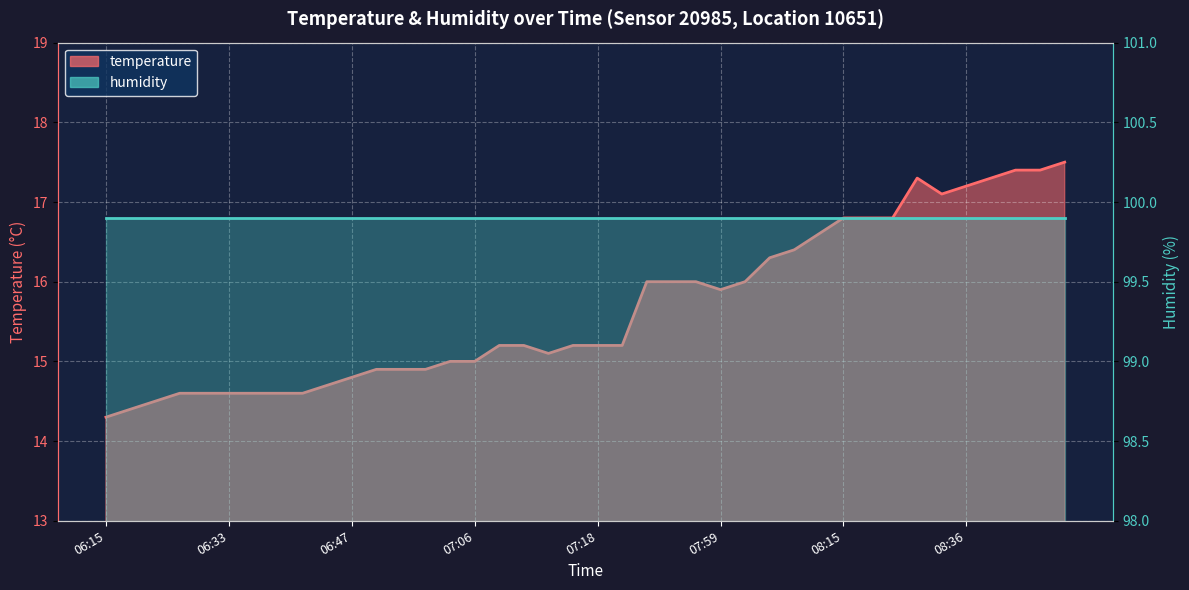

The value at 06:45 is 20.2. True or false?

False